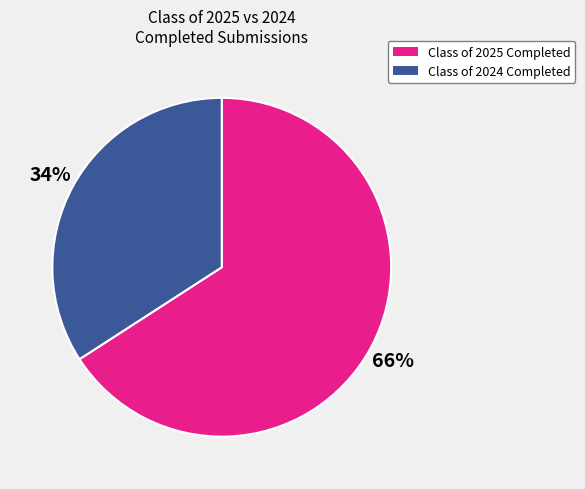

Rank the categories by value from lowest to highest.

Class of 2024 Completed, Class of 2025 Completed